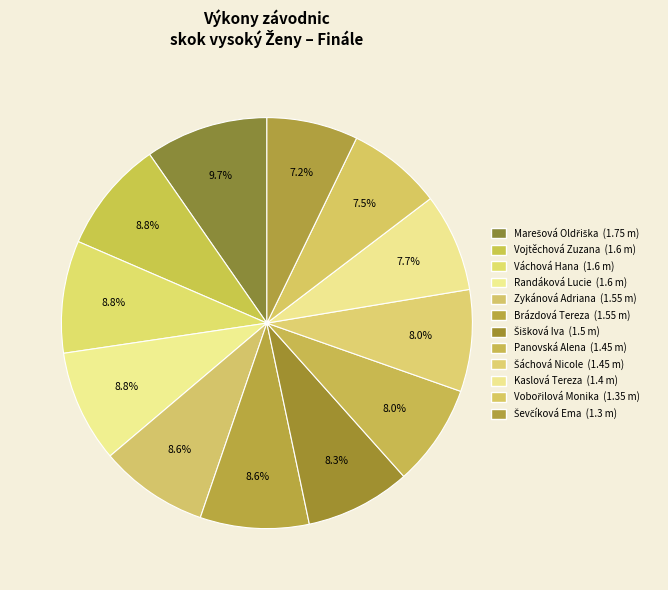

Is it true that Šáchová Nicole is 21% of the pie?

False